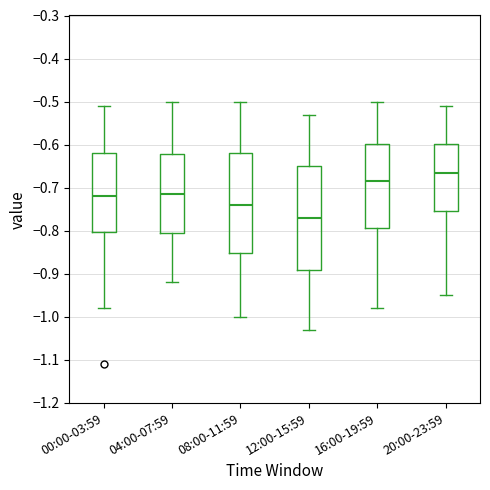

Which box has the lowest median line?

12:00-15:59